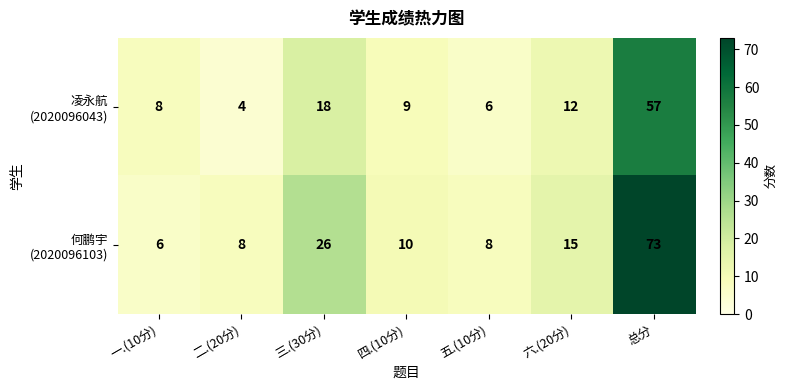

At which category is the sum across all series the highest?

总分